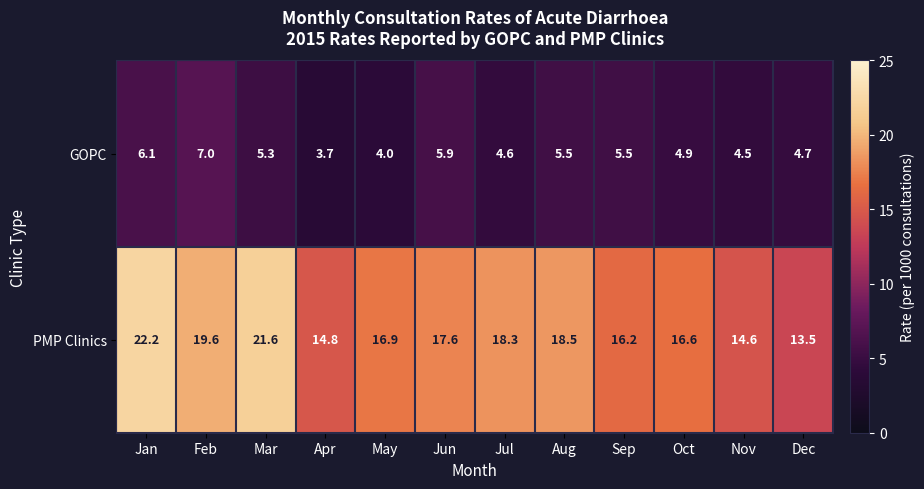

Reading left to right, transcribe all the data shown in this chart.

GOPC: 6.1	7.0	5.3	3.7	4.0	5.9	4.6	5.5	5.5	4.9	4.5	4.7
PMP Clinics: 22.2	19.6	21.6	14.8	16.9	17.6	18.3	18.5	16.2	16.6	14.6	13.5